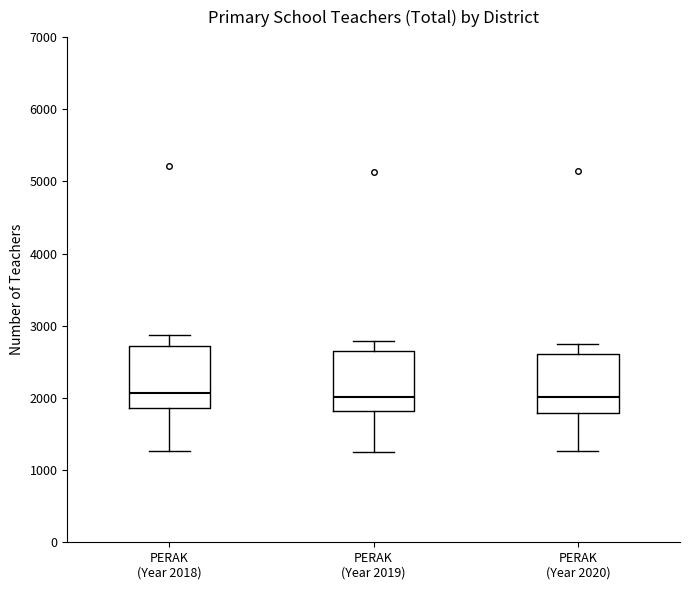

Reading left to right, read every box against the y-axis: the position of its median line, the range the box covers, and the ends of its whiskers. The values are not printed on the chart, so give them approximately, as read against the axis.

PERAK (Year 2018): median 2100, box 1900 to 2700, whiskers 1300 to 2900
PERAK (Year 2019): median 2000, box 1800 to 2600, whiskers 1300 to 2800
PERAK (Year 2020): median 2000, box 1800 to 2600, whiskers 1300 to 2700